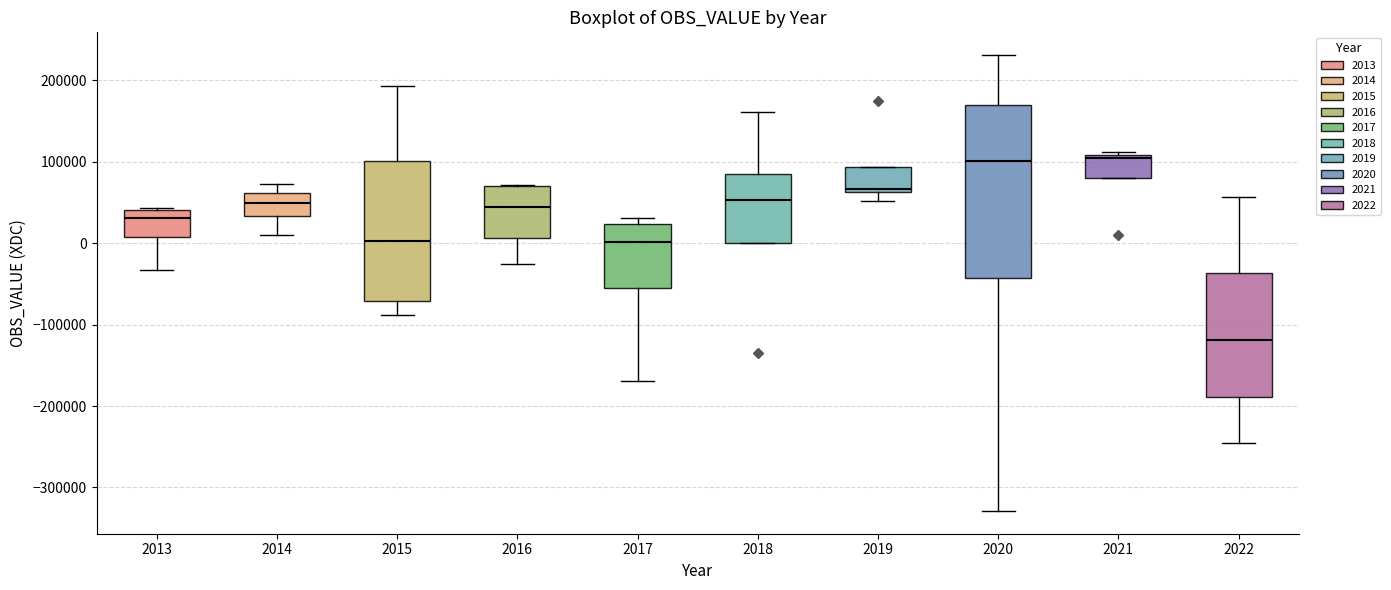

Reading left to right, read every box against the y-axis: the position of its median line, the range the box covers, and the ends of its whiskers. The values are not printed on the chart, so give them approximately, as read against the axis.

2013: median 30000, box 10000 to 40000, whiskers -30000 to 40000
2014: median 50000, box 30000 to 60000, whiskers 10000 to 70000
2015: median 0, box -70000 to 100000, whiskers -90000 to 190000
2016: median 40000, box 10000 to 70000, whiskers -30000 to 70000
2017: median 0, box -50000 to 20000, whiskers -170000 to 30000
2018: median 50000, box 0 to 80000, whiskers 0 to 160000
2019: median 70000, box 60000 to 90000, whiskers 50000 to 90000
2020: median 100000, box -40000 to 170000, whiskers -330000 to 230000
2021: median 100000, box 80000 to 110000, whiskers 80000 to 110000 (just above the box's upper edge)
2022: median -120000, box -190000 to -40000, whiskers -250000 to 60000